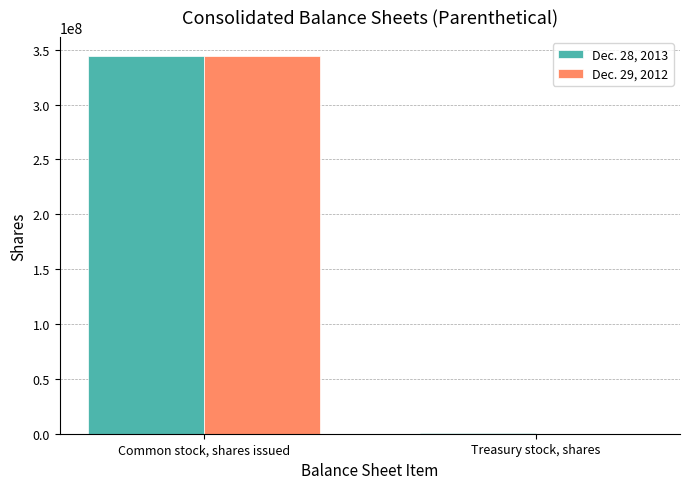

Which label corresponds to the largest value in the chart?

Common stock, shares issued